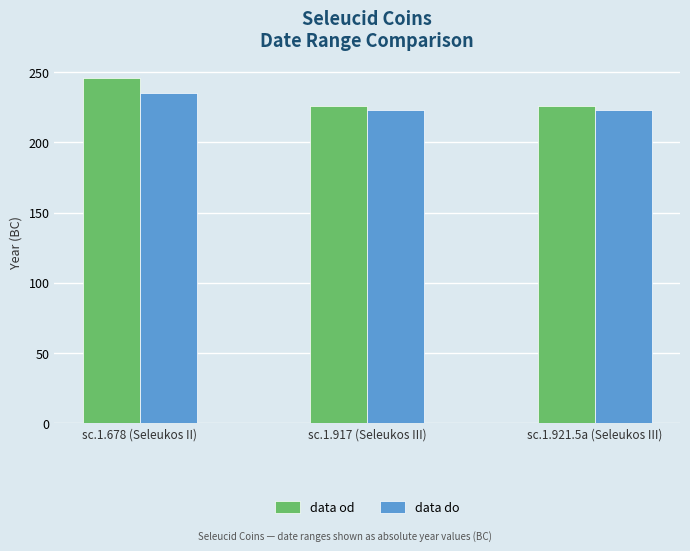

Rank the series by their average value, from lowest to highest.

data do, data od